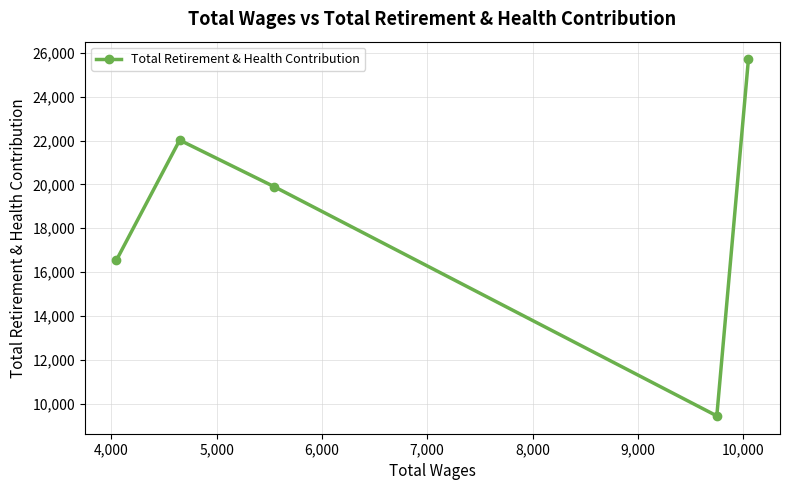

What is the smallest value displayed?

9443